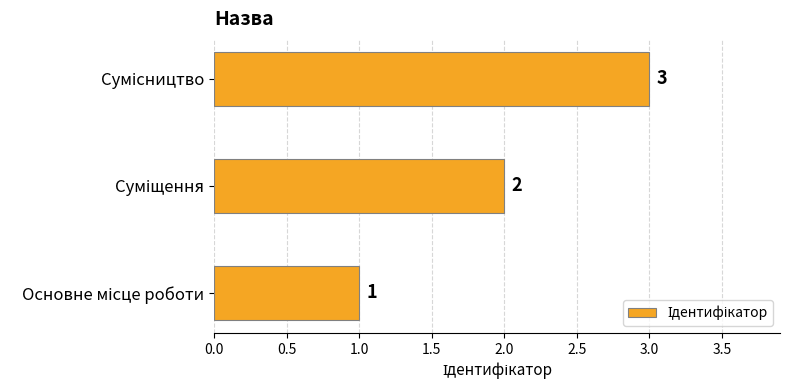

What is the greatest value displayed?

3